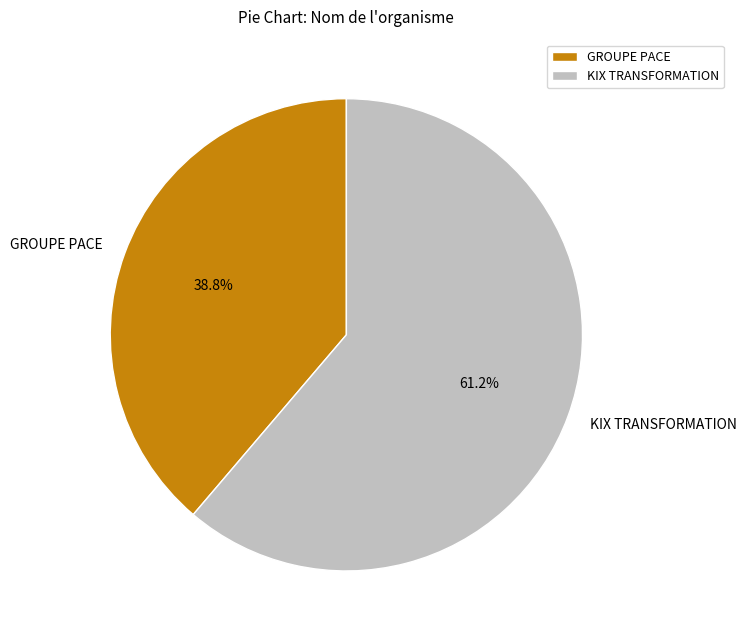

What is the ratio of the value at GROUPE PACE to the value at KIX TRANSFORMATION?

0.6